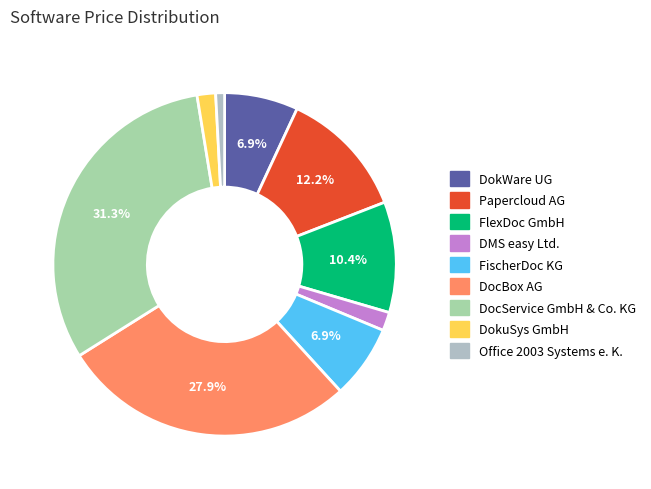

The DMS easy Ltd. slice represents 12% of the pie. True or false?

False